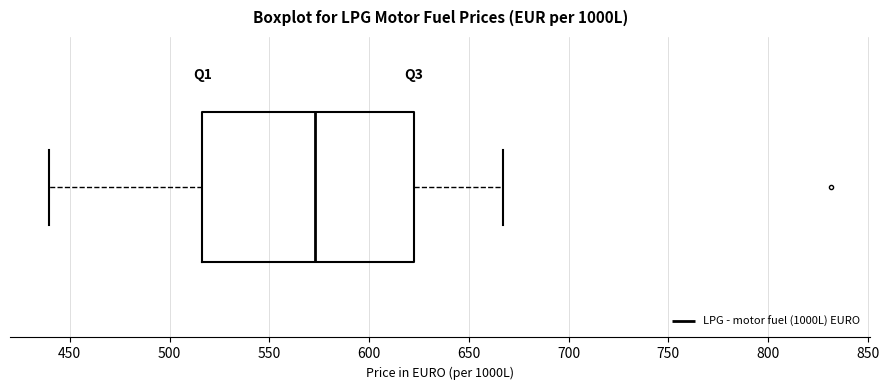

Transcribe this box plot: give where the median line is, the range the box spans, and where the two whiskers end, as read against the x-axis. The values are not printed on the chart, so give them approximately, as read against the axis.

median 575, box 515 to 620, whiskers 440 to 665